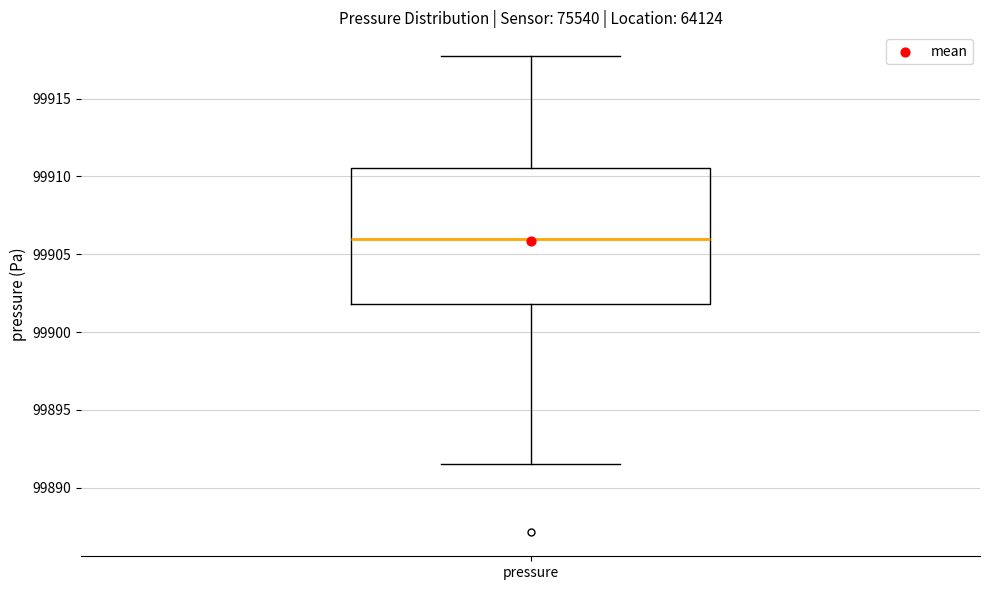

Transcribe this box plot: give where the median line is, the range the box spans, and where the two whiskers end, as read against the y-axis. The values are not printed on the chart, so give them approximately, as read against the axis.

median 99906.0, box 99902.0 to 99910.5, whiskers 99891.5 to 99917.5